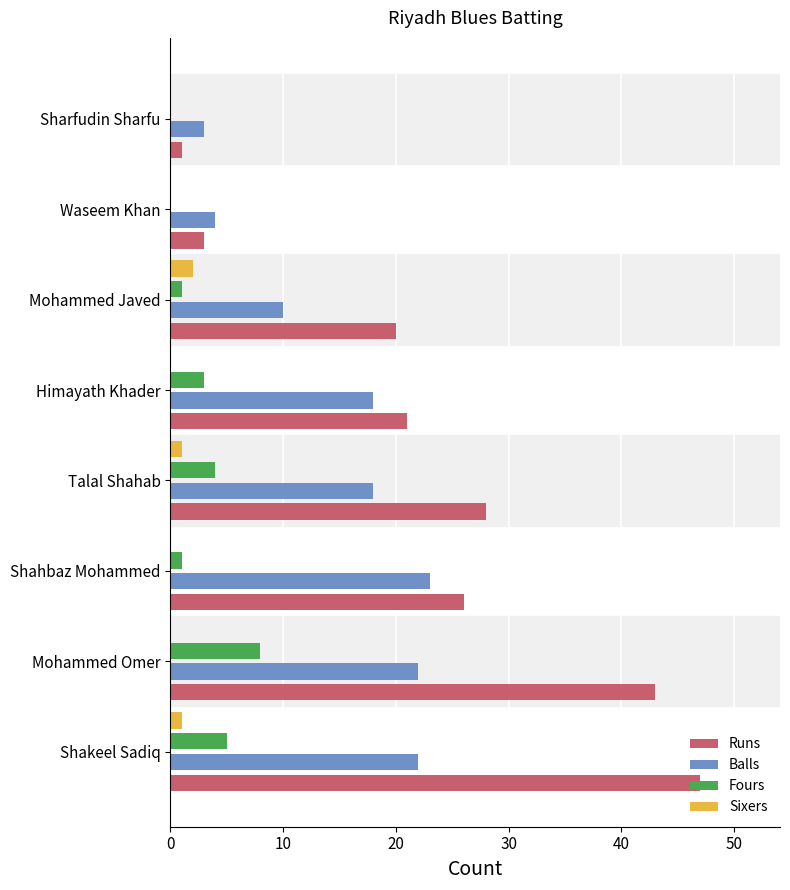

Which series has the largest total across all categories?

Runs